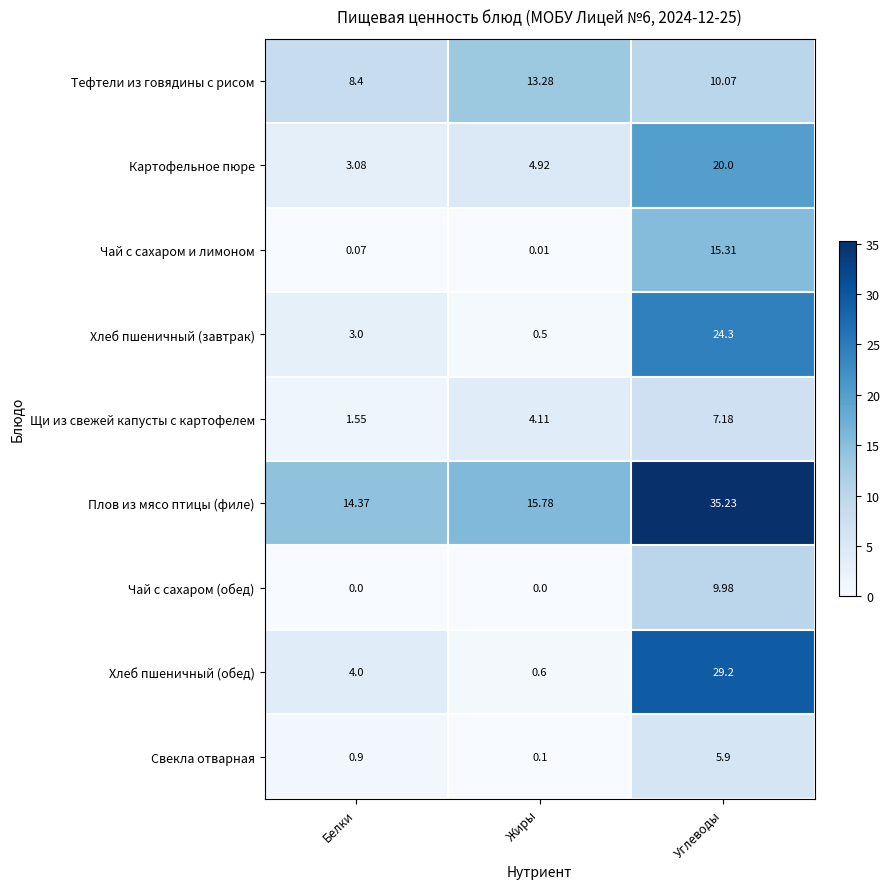

What is the maximum value shown in the chart?

35.2